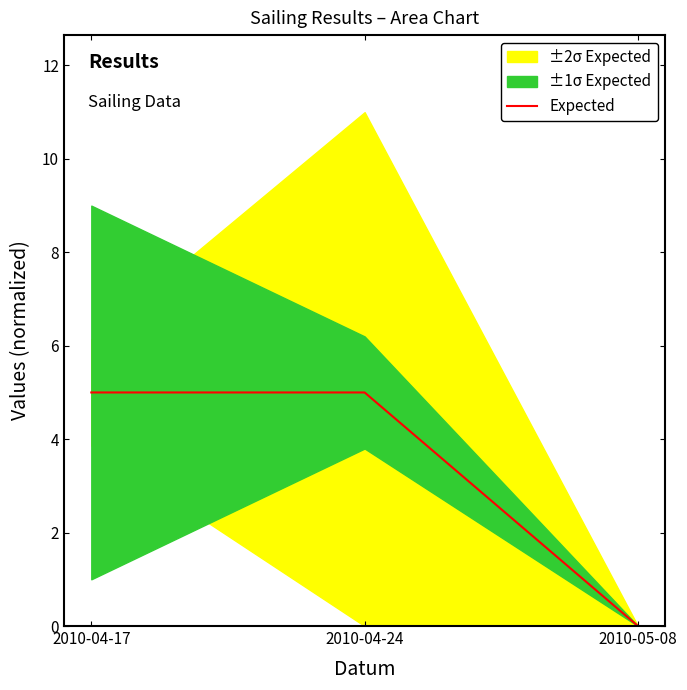

List the labels in order of value, largest first.

2010-04-17, 2010-04-24, 2010-05-08